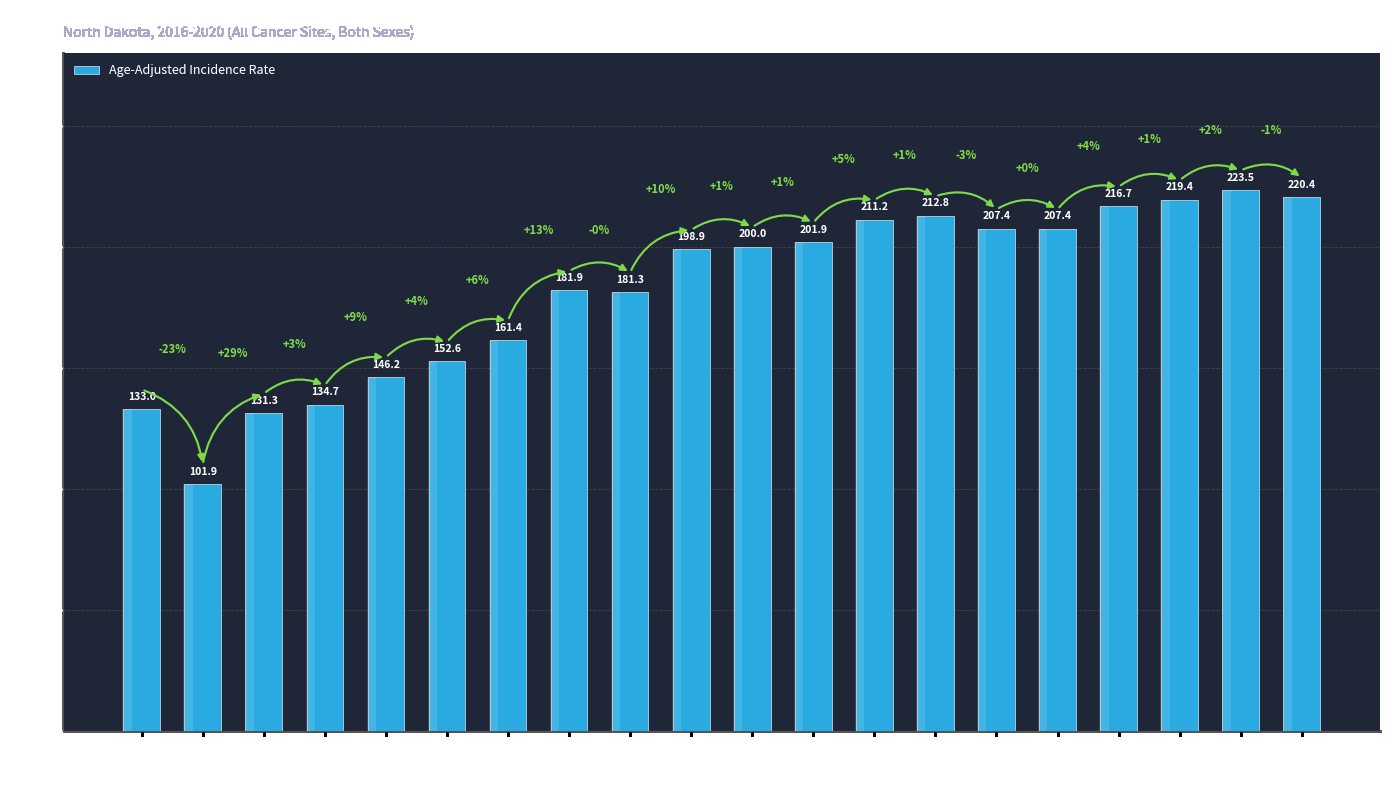

What is the label of the 2nd bar from the left?

Dunn